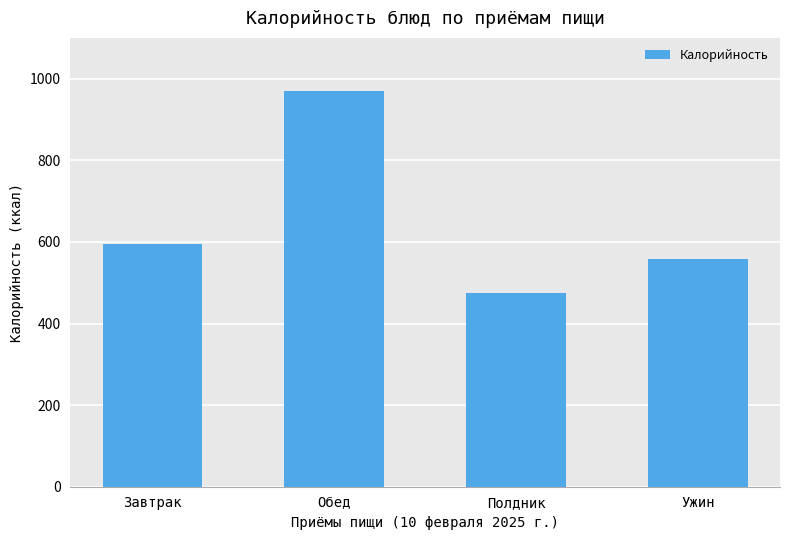

Does the chart contain stacked bars?

No